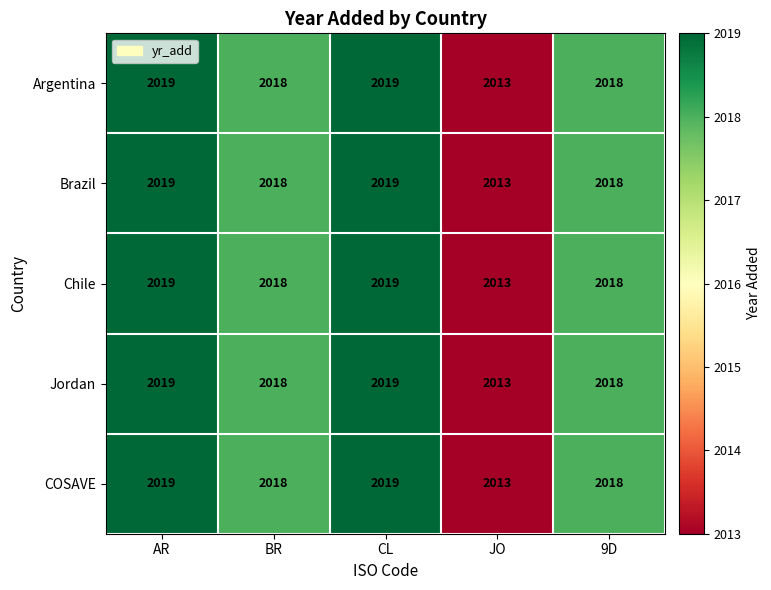

True or false: Chile has a value of 2019 at AR.

True